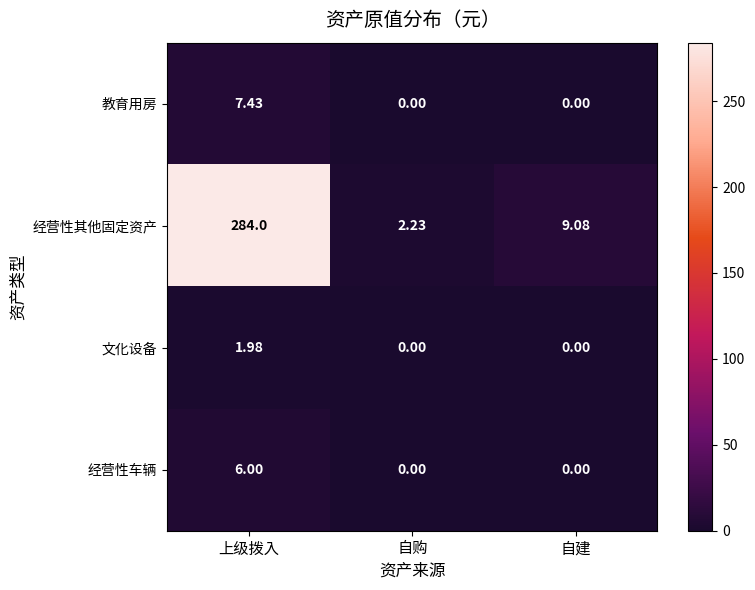

What is the spread (max minus min) of values at 上级拨入?

282.0